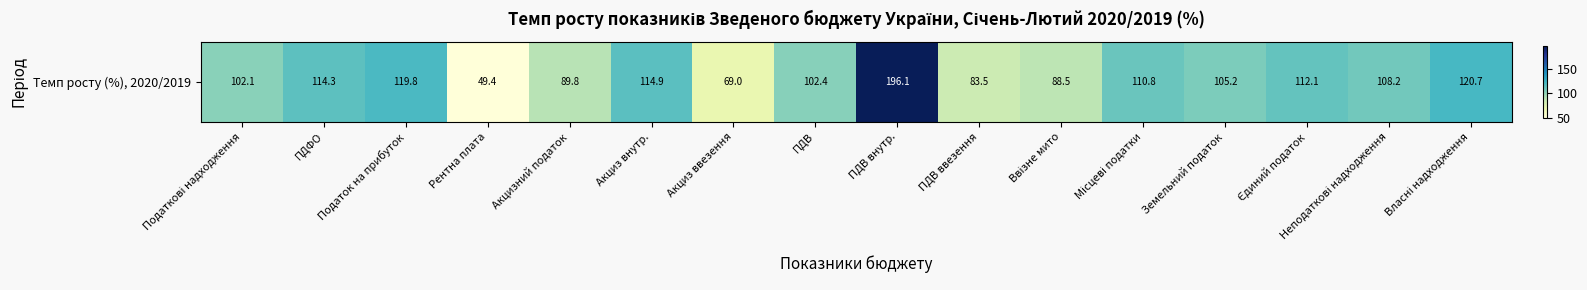

True or false: the data shows 69.0 at Акциз ввезення.

True